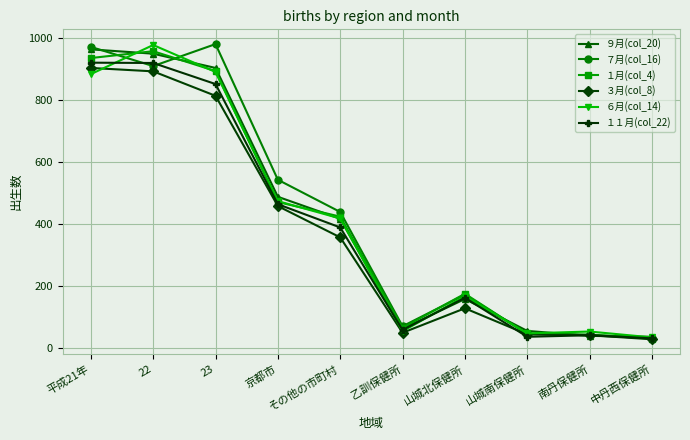

What is the smallest value displayed?

27